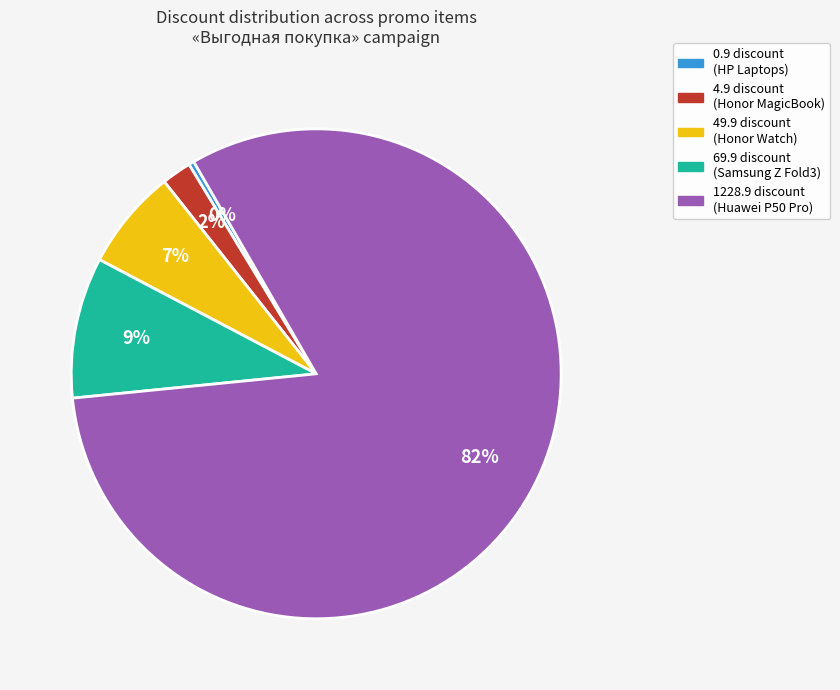

To the nearest percent, what is the average slice percentage?

20%